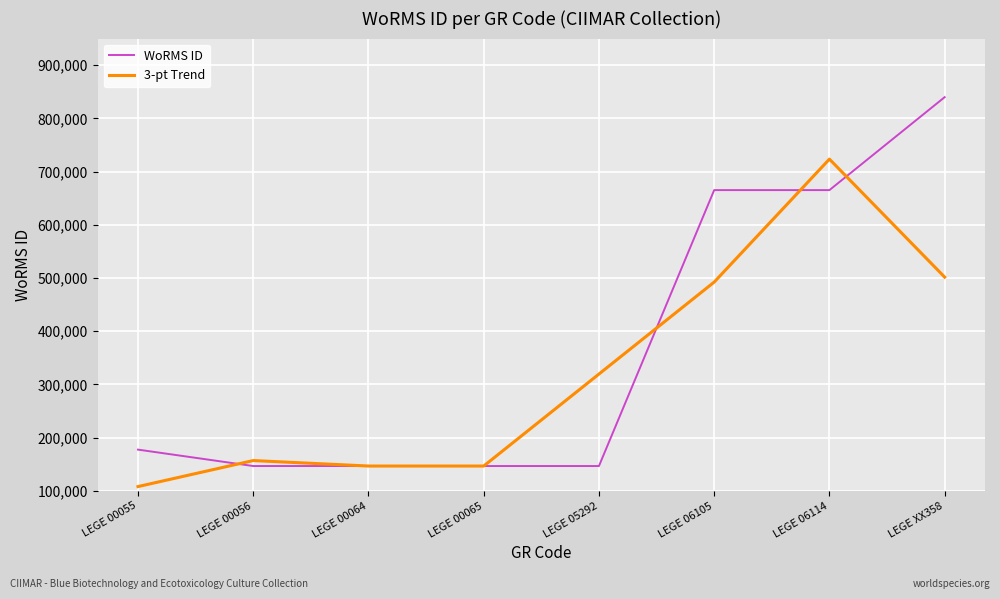

What is the spread (max minus min) of values at LEGE 00055?

69462.7